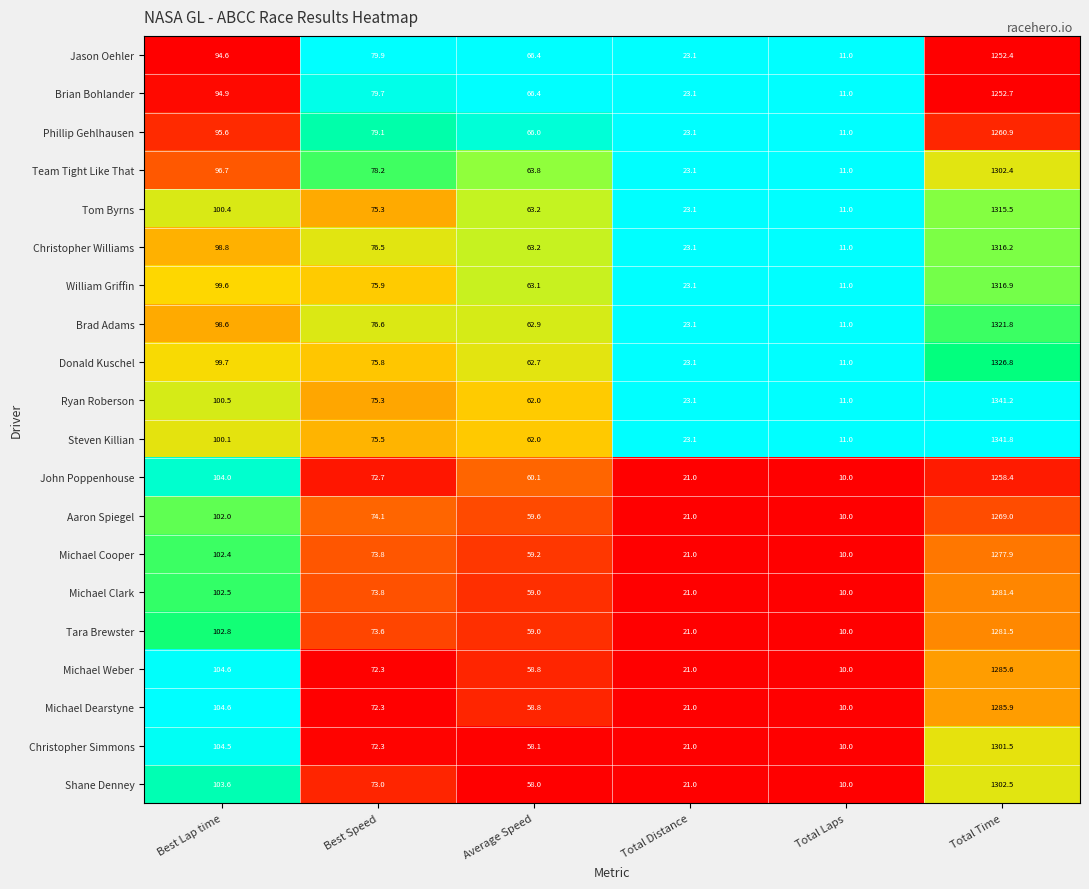

What is the sum of the Tom Byrns values at Total Laps and Best Lap time?

111.4